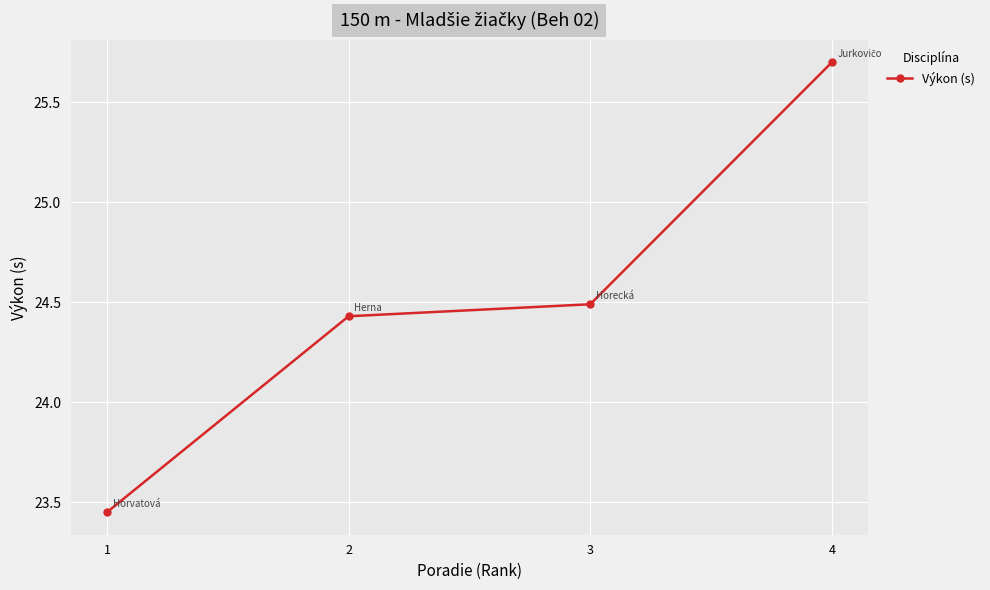

Count the values in the range 24 to 25.

2